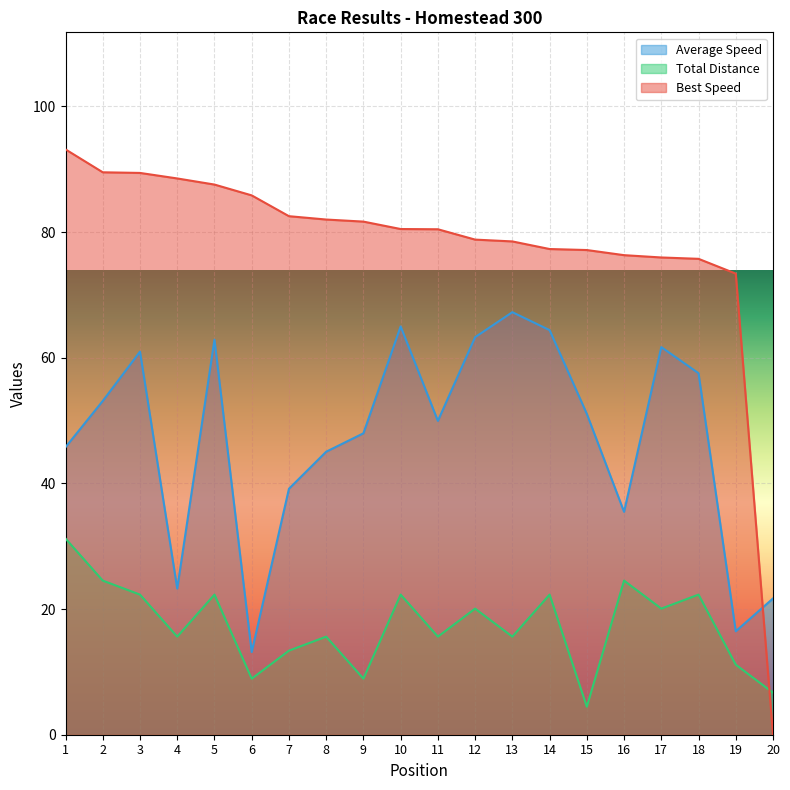

At 18, list the series in order from largest to smallest.

Best Speed, Average Speed, Total Distance